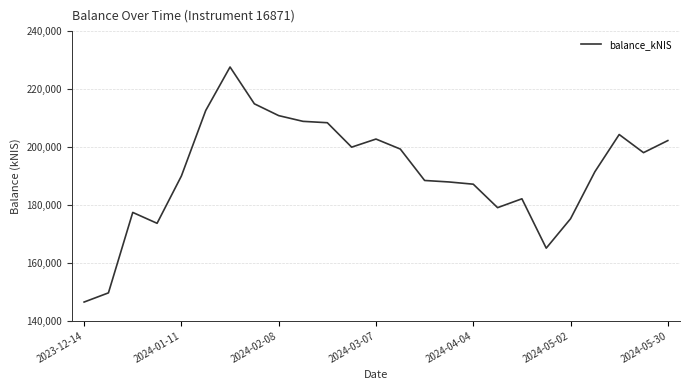

What is the difference between the maximum and minimum values?

81135.5